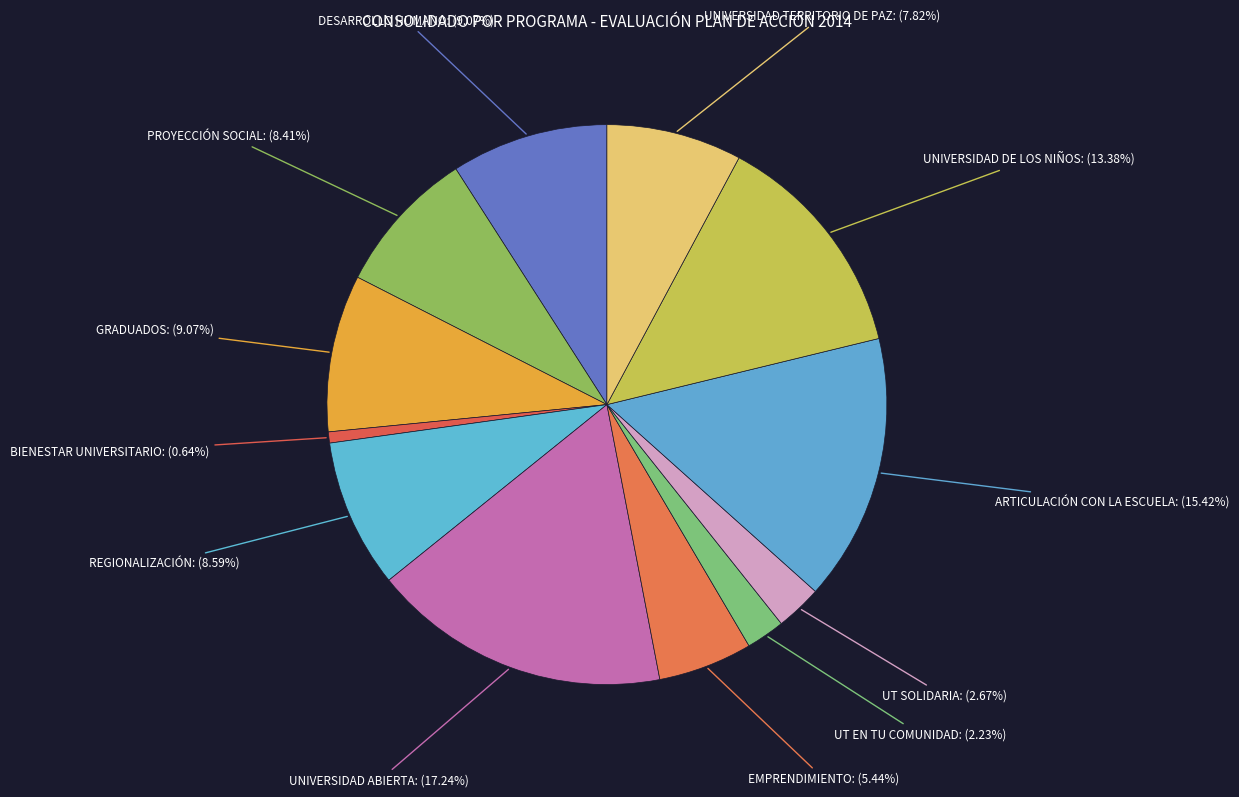

Is there a majority slice in this chart?

No